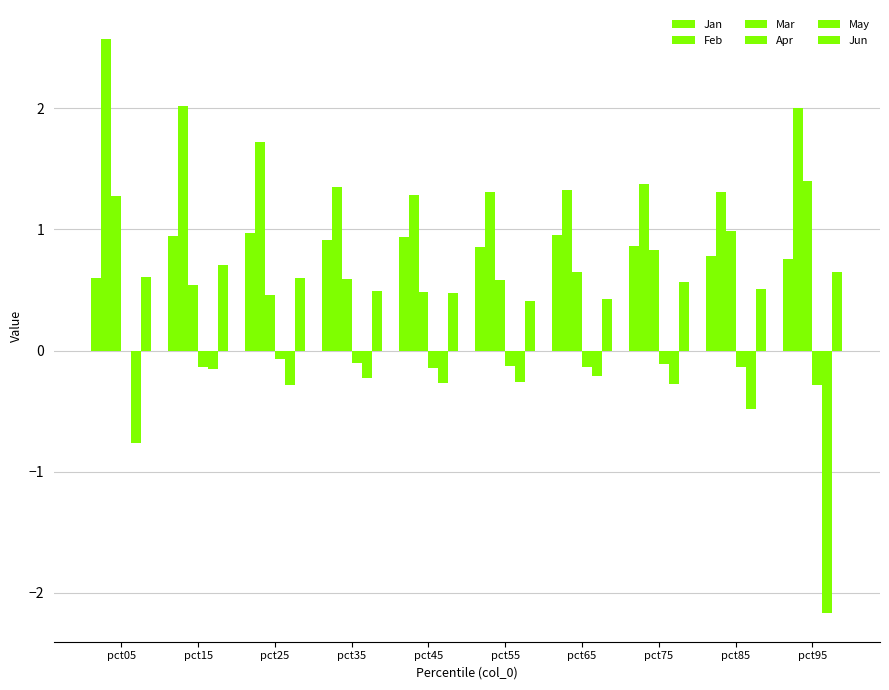

What is the minimum value shown in the chart?

-2.2